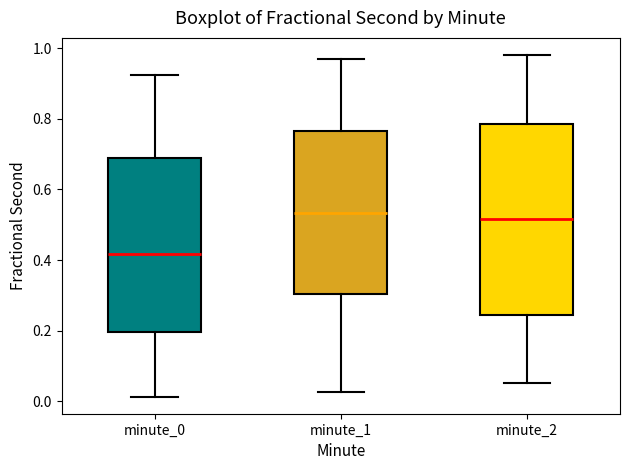

Where is the upper edge of the box for minute_1 on the y-axis? The values are not printed on the chart, so give them approximately, as read against the axis.

0.76